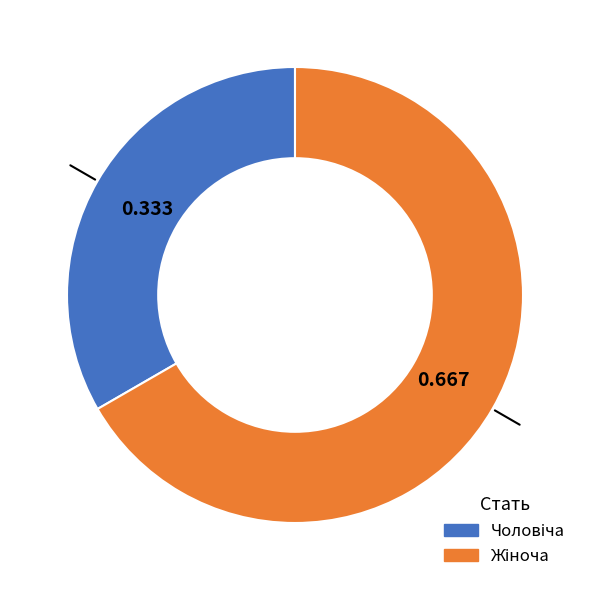

Is there a majority slice in this chart?

Yes